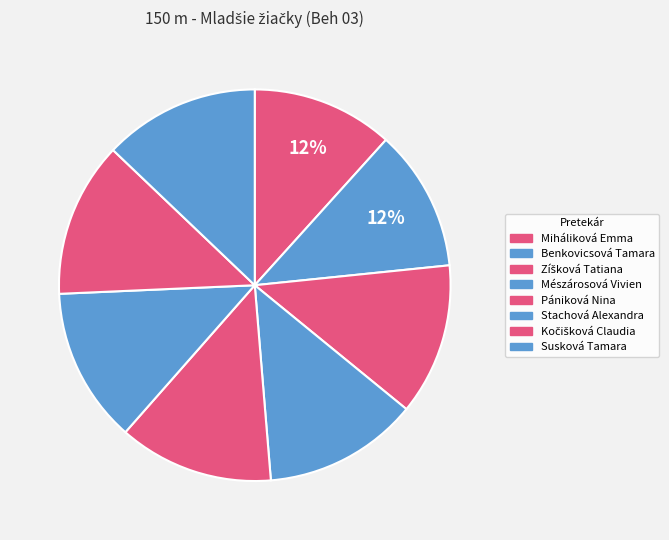

To the nearest percent, what is the difference between the Benkovicsová Tamara and Kočišková Claudia slice percentages?

1%